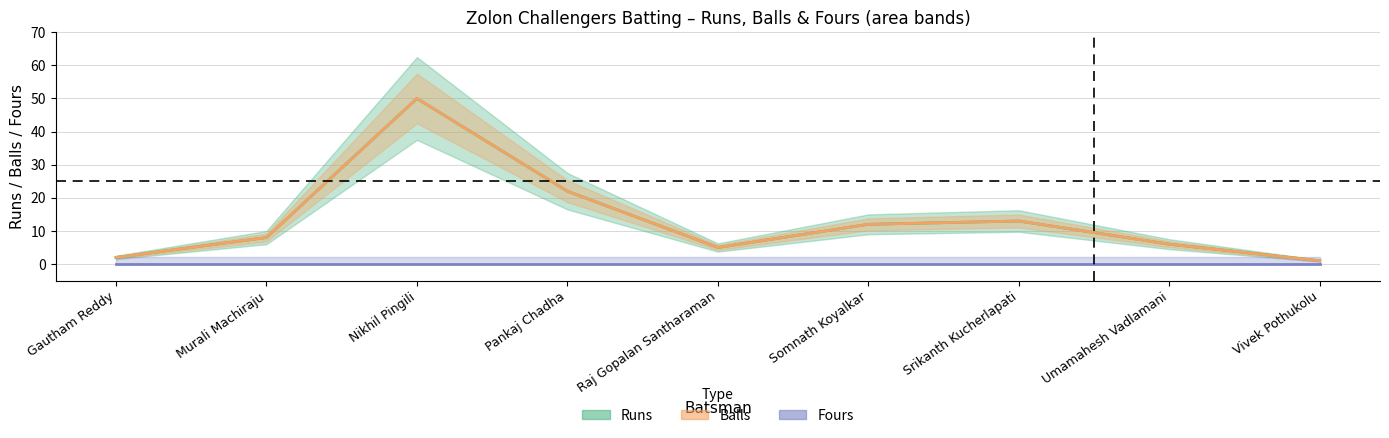

Reading left to right, what are all the values shown in this chart?

Runs: 2	8	50	22	5	12	13	6	1
Balls: 2	8	50	22	5	12	13	6	1
Fours: 0	0	0	0	0	0	0	0	0